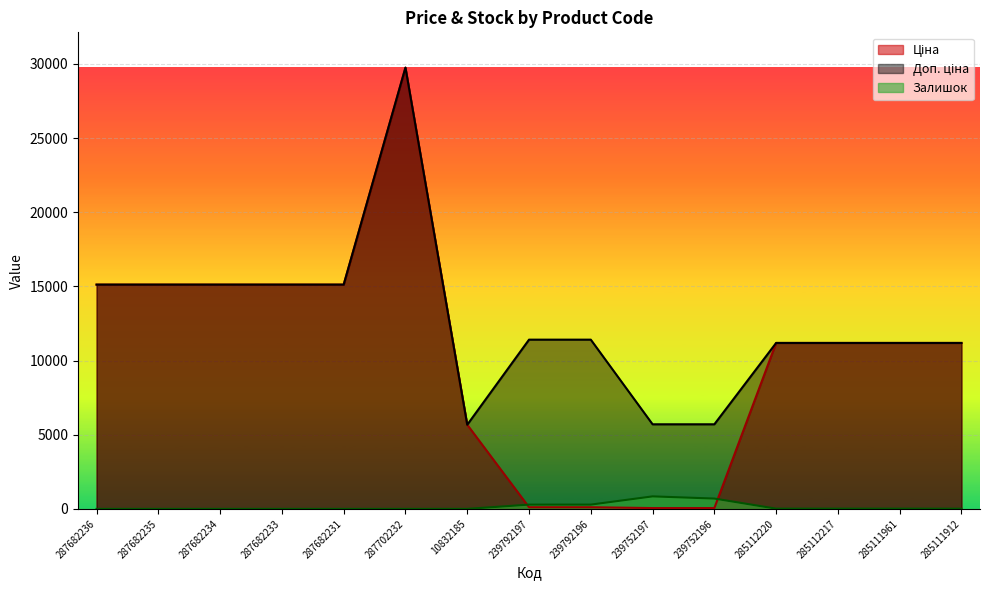

Between 287682234 and 285112217, which is larger?

287682234